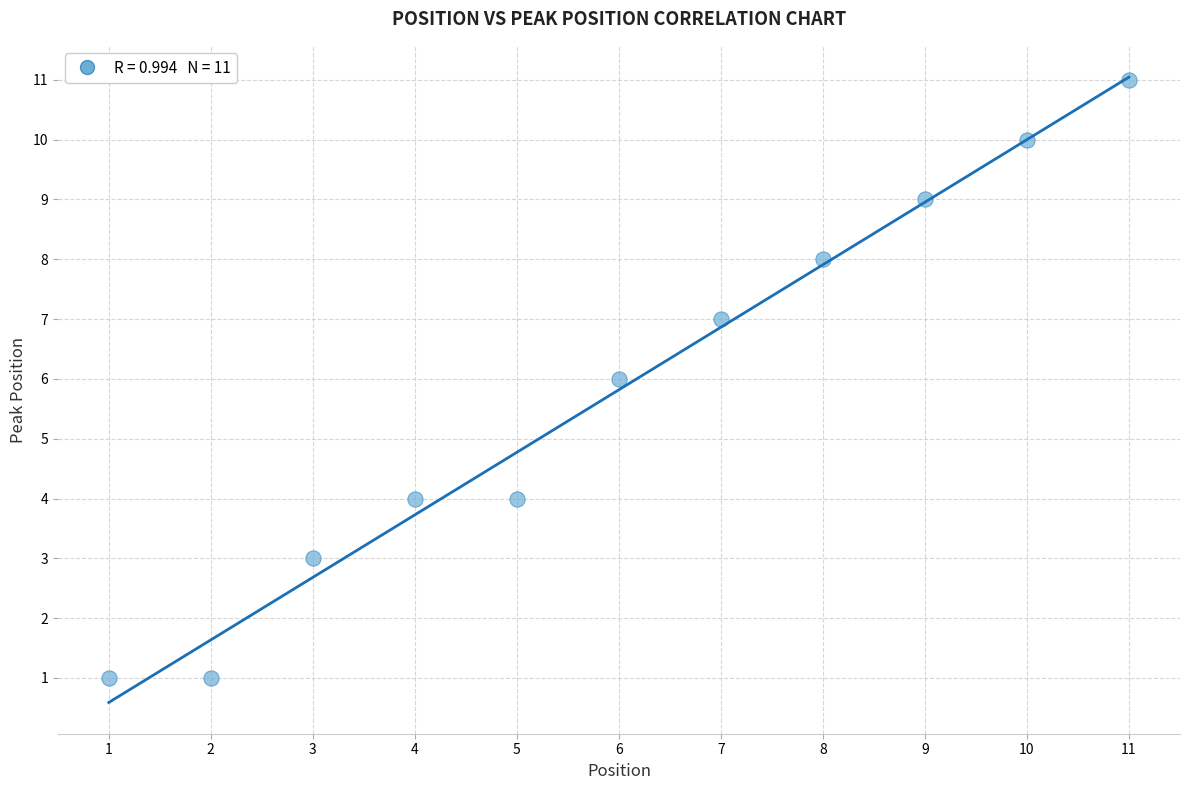

What is the range of Y values (max minus min)?

10